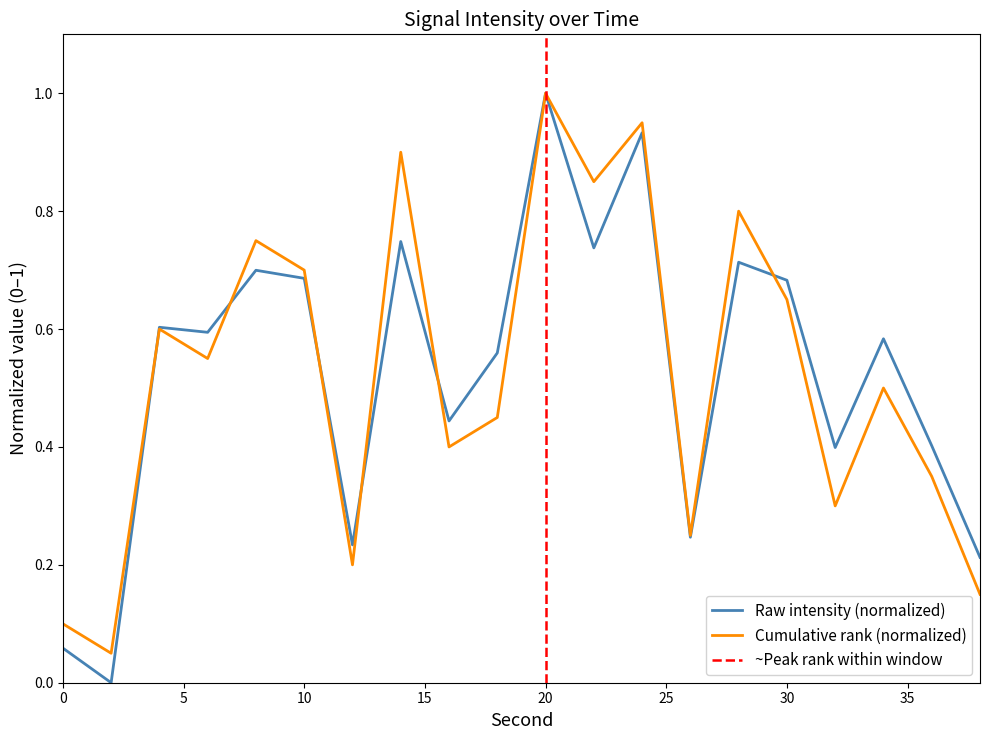

Where is the first local minimum?

2